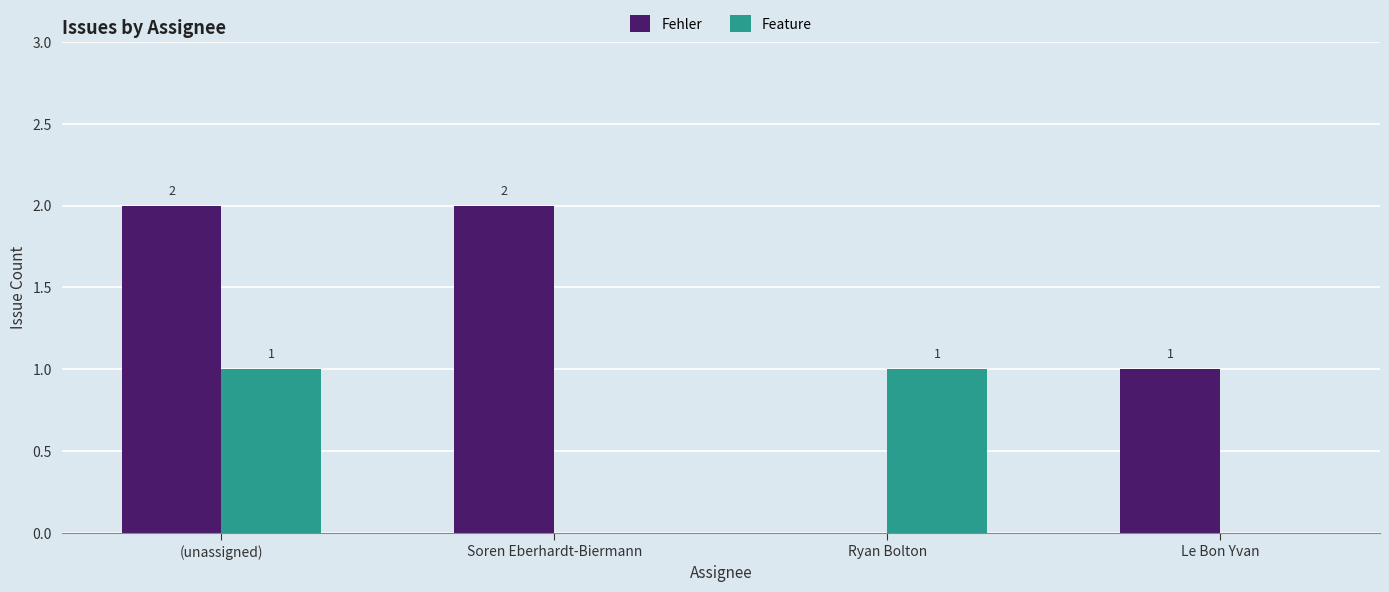

The Fehler series shows -1 at Ryan Bolton. True or false?

False